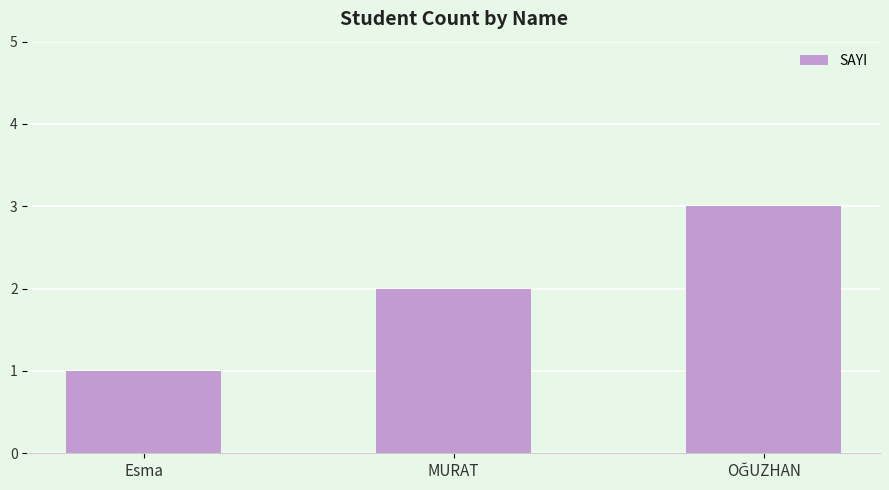

The chart shows a value of 1 at Esma. True or false?

True